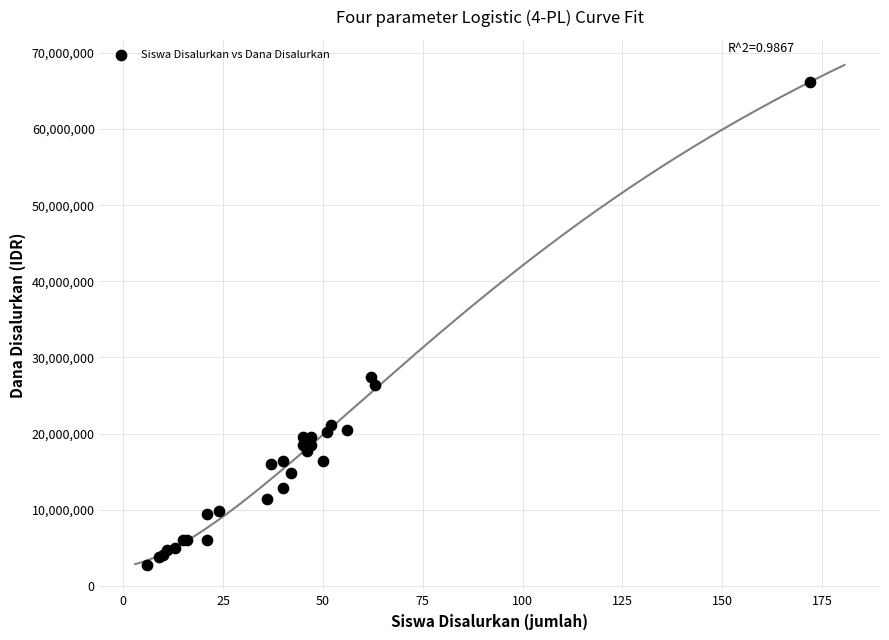

What Y value in the scatter plot is closest to 34425000?

27450000